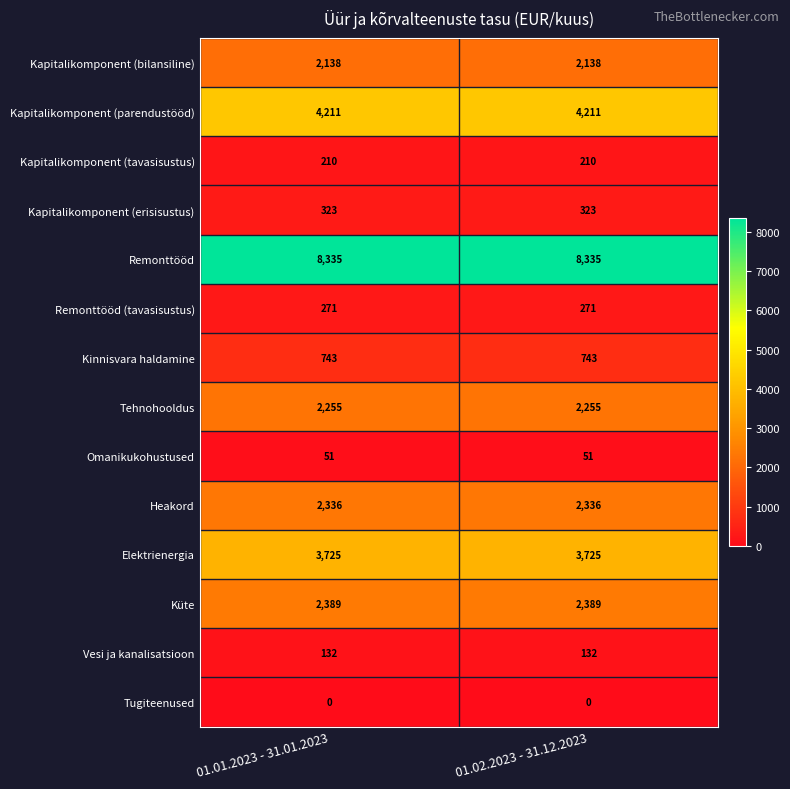

The Kapitalikomponent (parendustööd) series shows 4211 at 01.02.2023 - 31.12.2023. True or false?

True